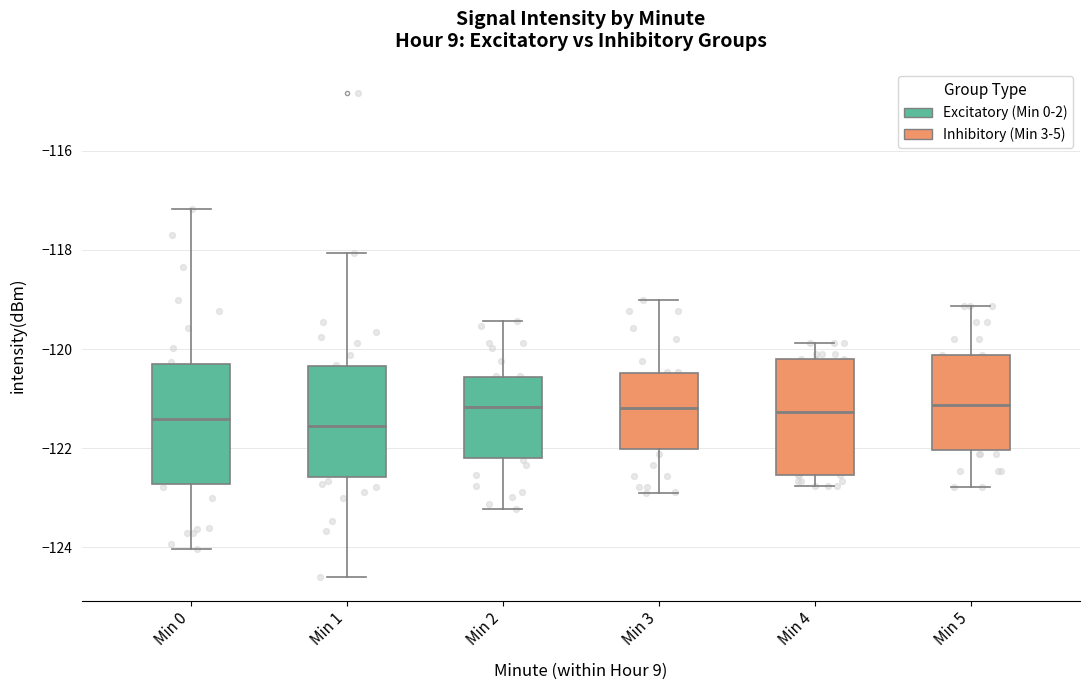

Where is the lower edge of the box for Min 1 on the y-axis? The values are not printed on the chart, so give them approximately, as read against the axis.

-122.6